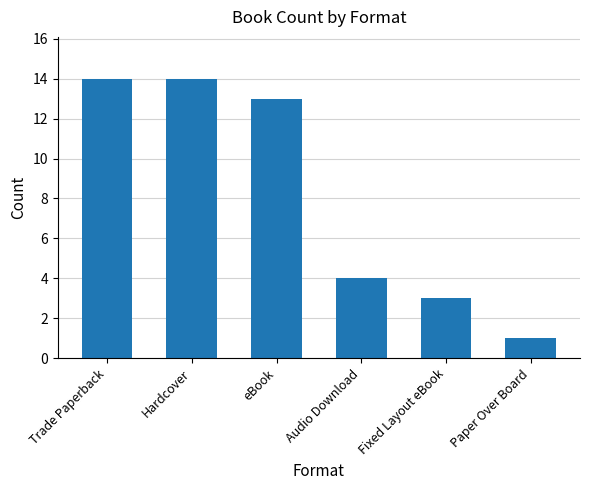

How many values are below 13?

3